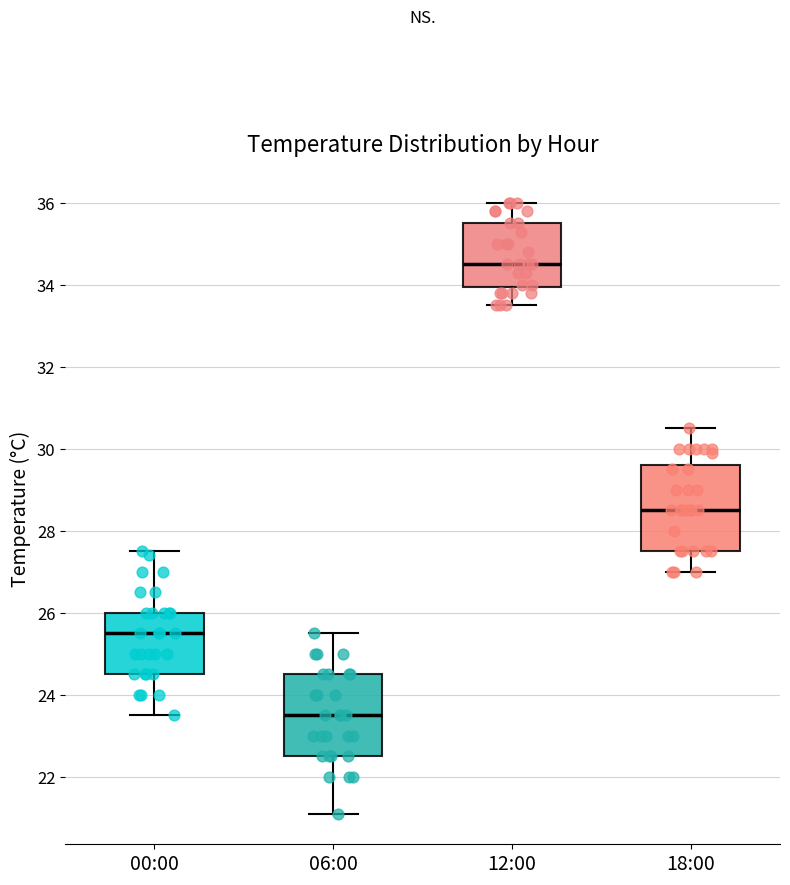

Which box's median line is the lowest?

06:00